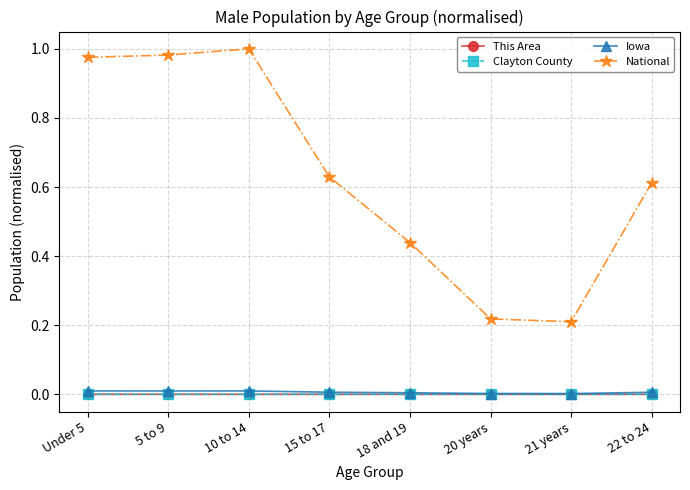

How many categories are shown in the chart?

8